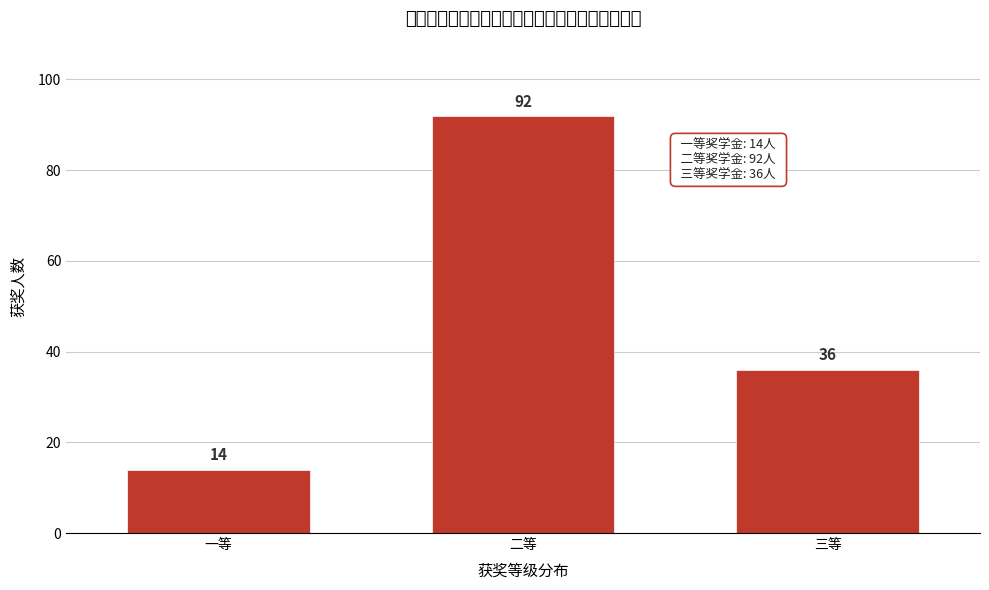

Reading left to right, what are all the values shown in this chart?

一等=14	二等=92	三等=36